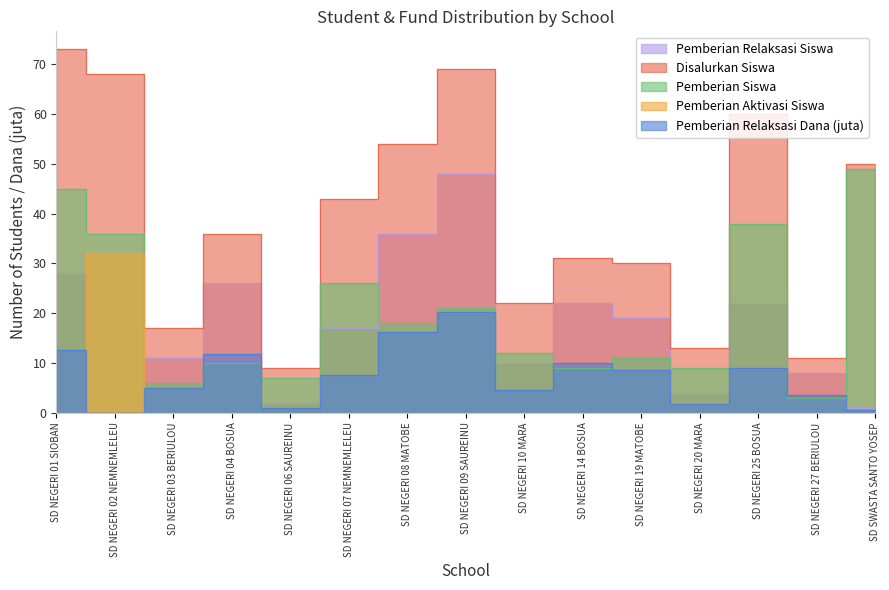

Between SD NEGERI 06 SAUREINU and SD NEGERI 10 MARA, which series saw the biggest shift?

Disalurkan Siswa